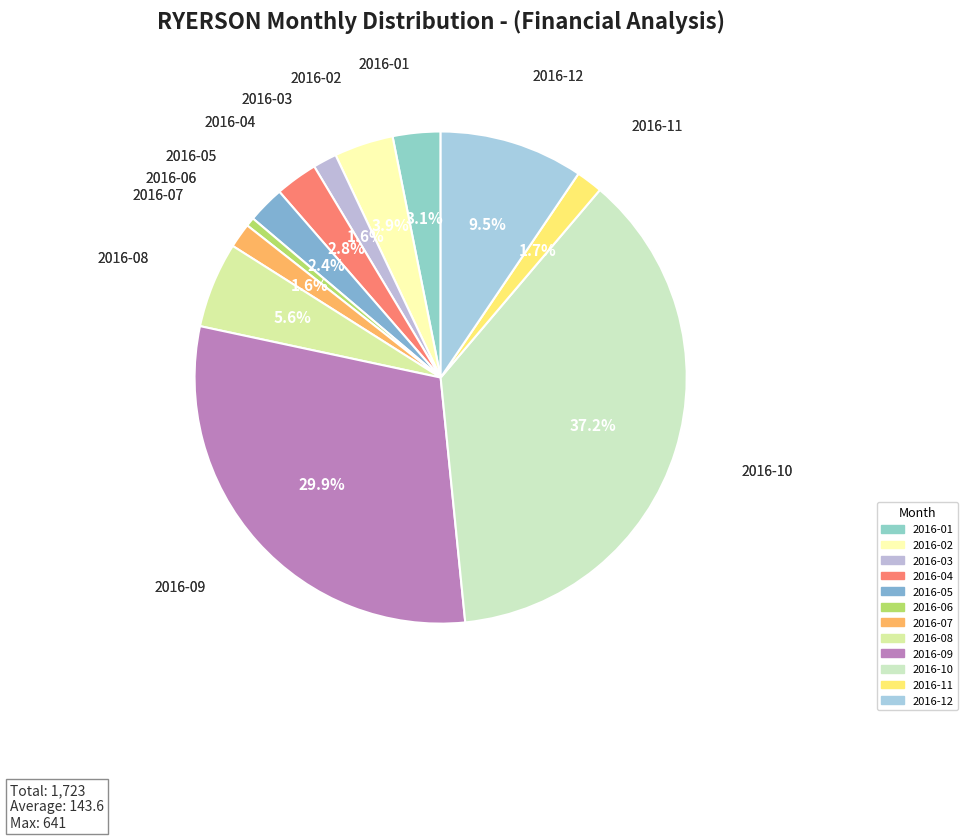

To the nearest percent, what is the difference between the largest and smallest slice percentages?

37%